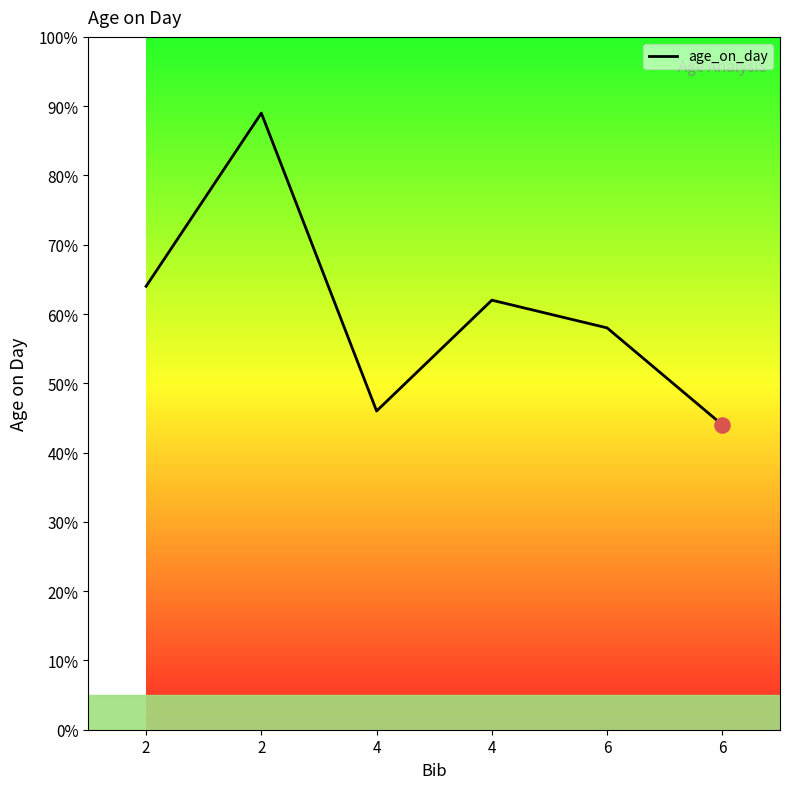

Between 6 and 2, which is larger?

2